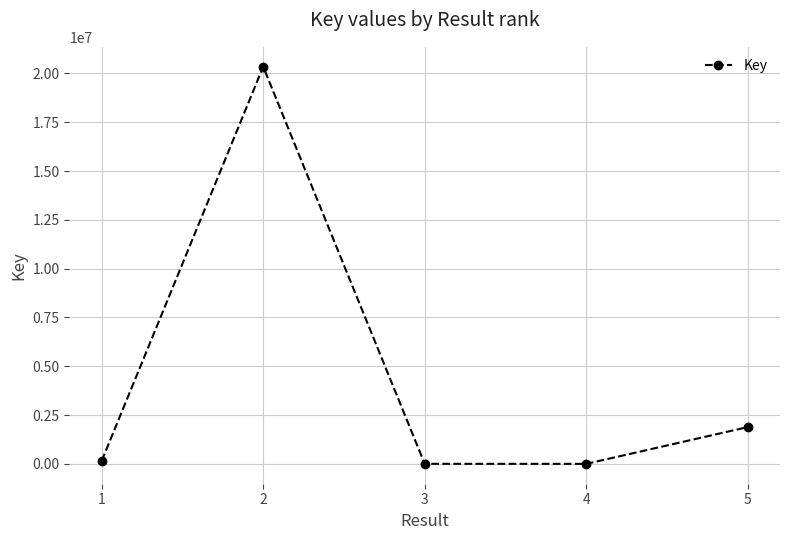

How many values are below 156258?

2